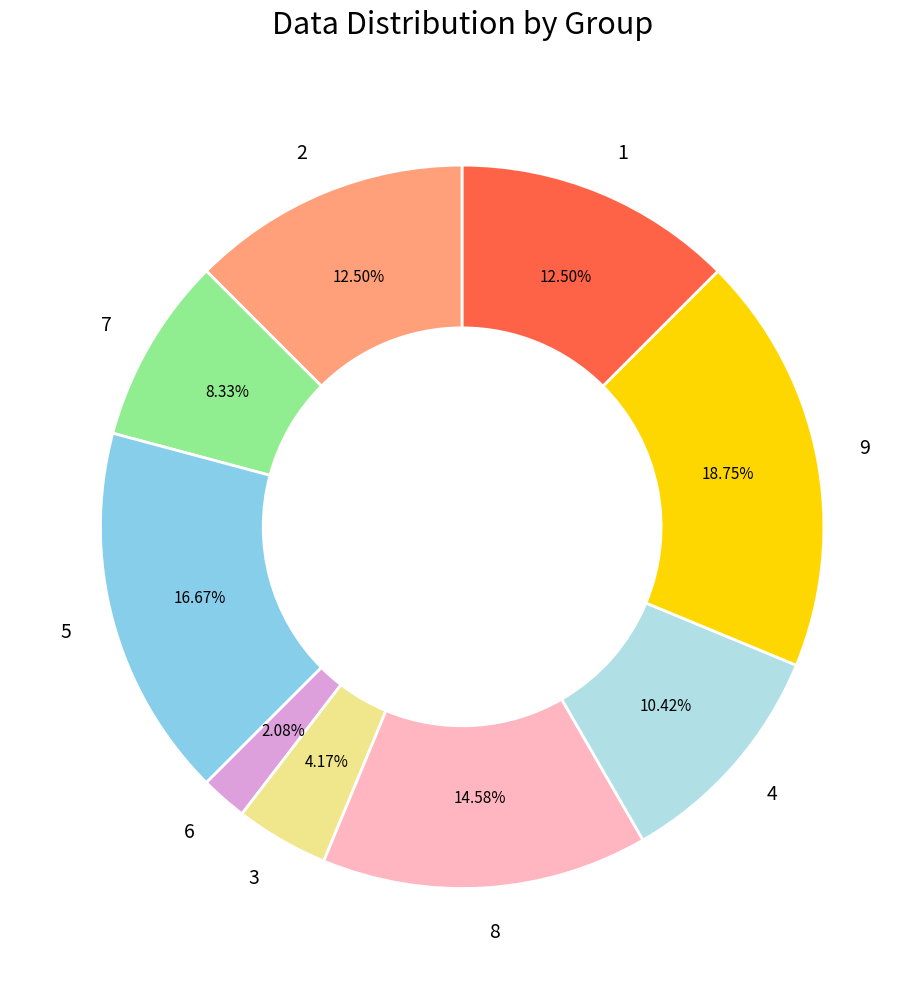

What is the ratio of the value at 6 to the value at 3?

0.5